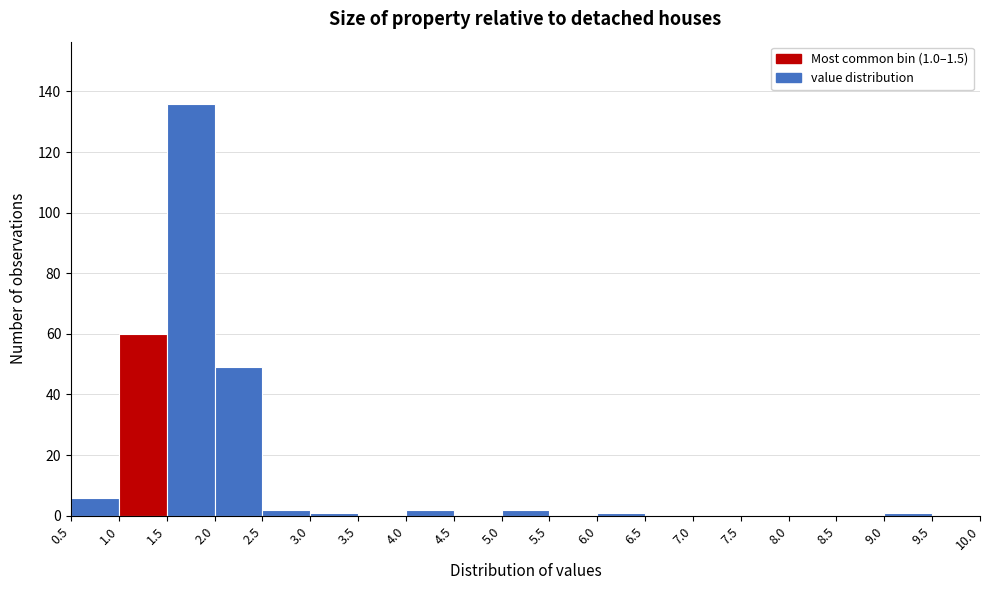

Which range on the x-axis has the tallest bar?

1.5 to 2.0